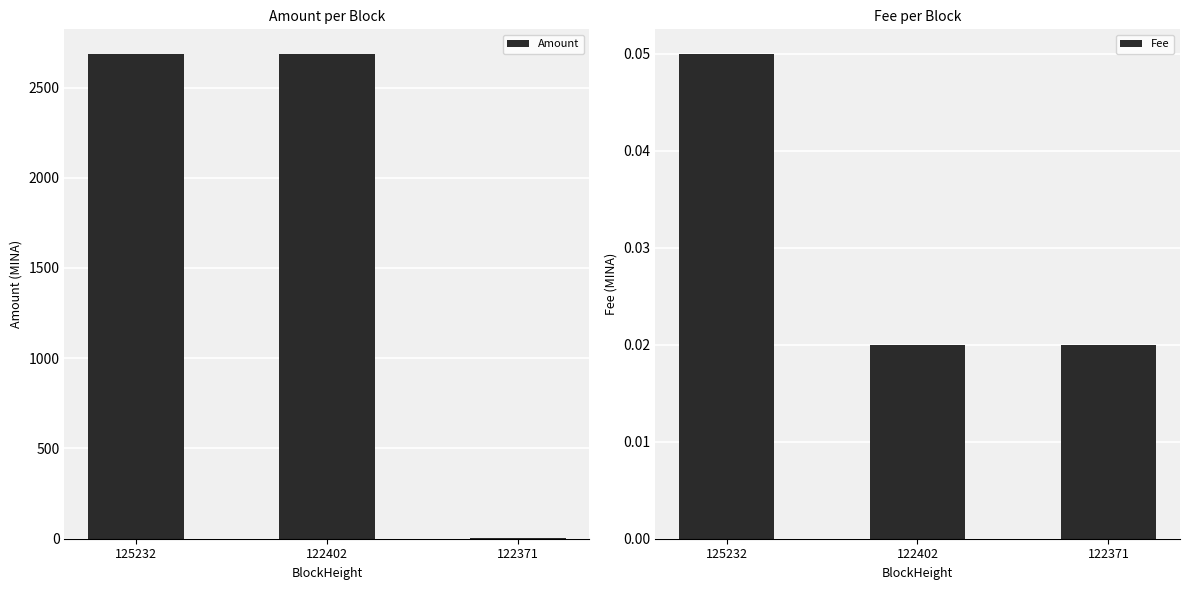

What is the spread (max minus min) of values at 122402?

2684.0